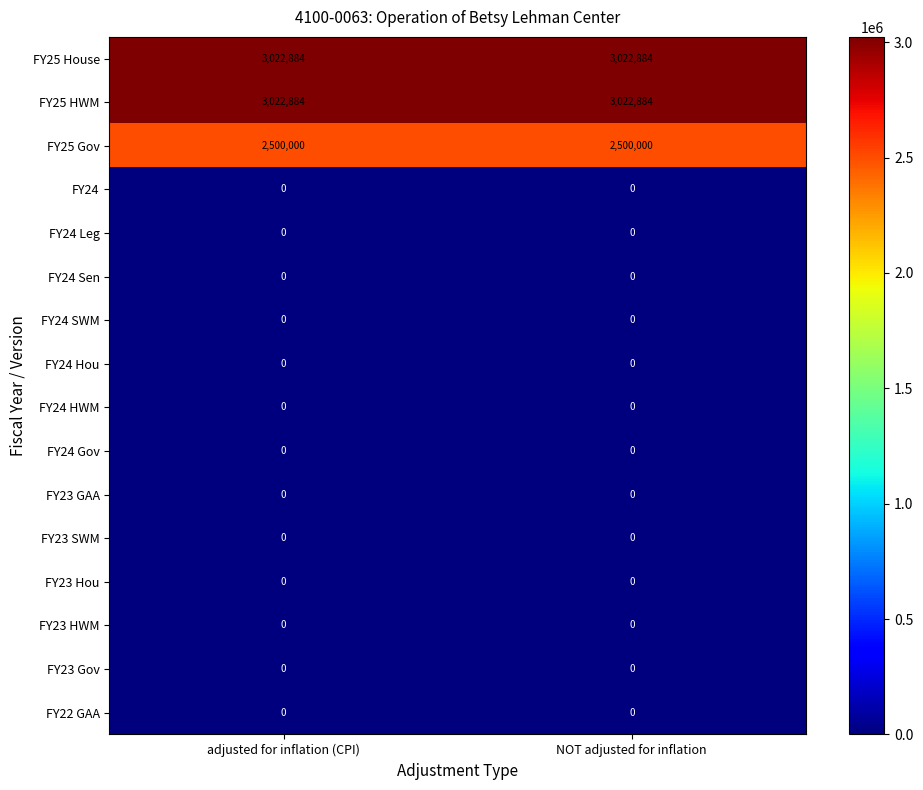

What is the spread (max minus min) of values at NOT adjusted for inflation?

3022884